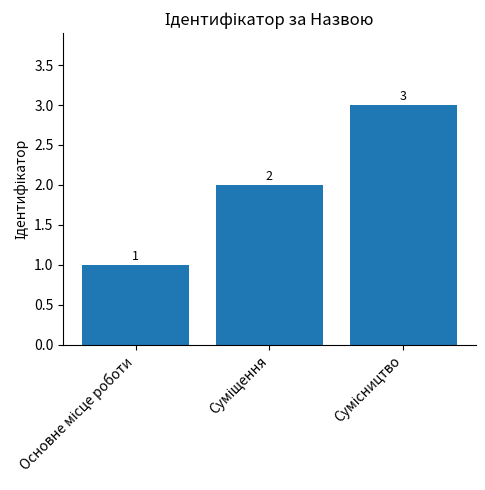

What is the difference between the maximum and minimum values?

2